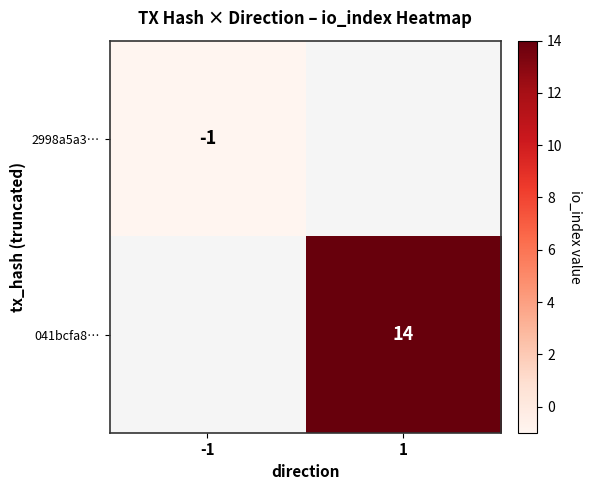

How many data points does each series have?

2